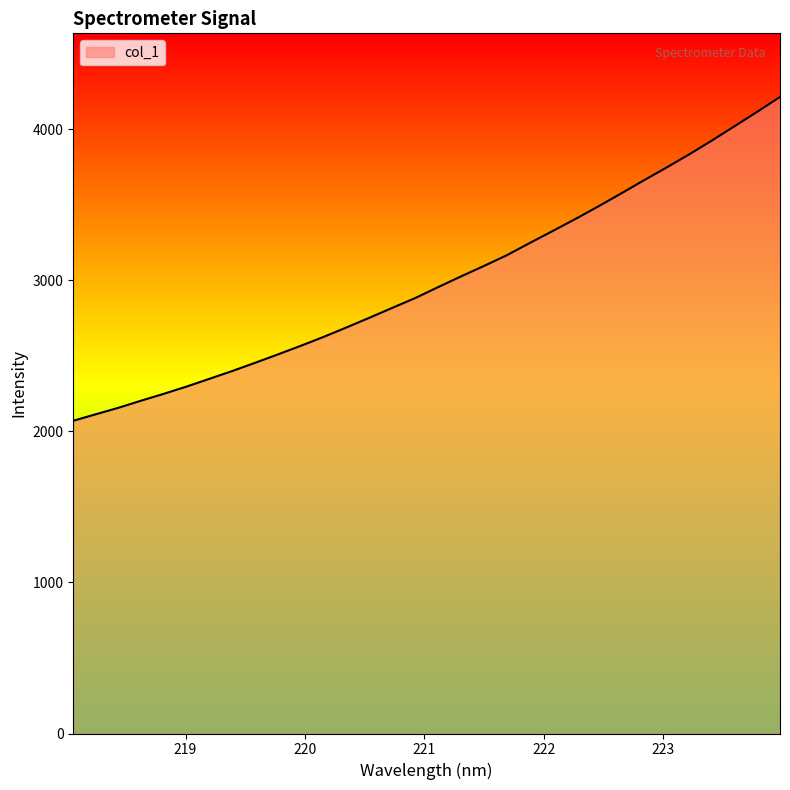

What is the greatest value displayed?

4214.8